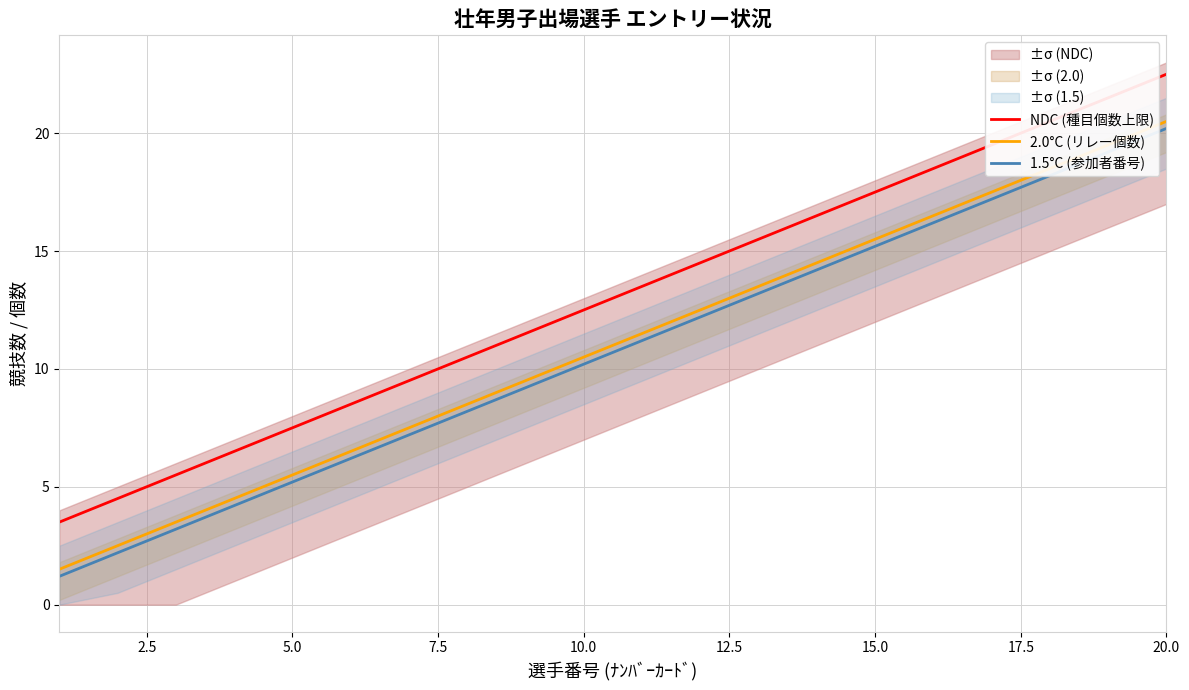

How many data points in NDC (種目個数上限) are above 13?

10